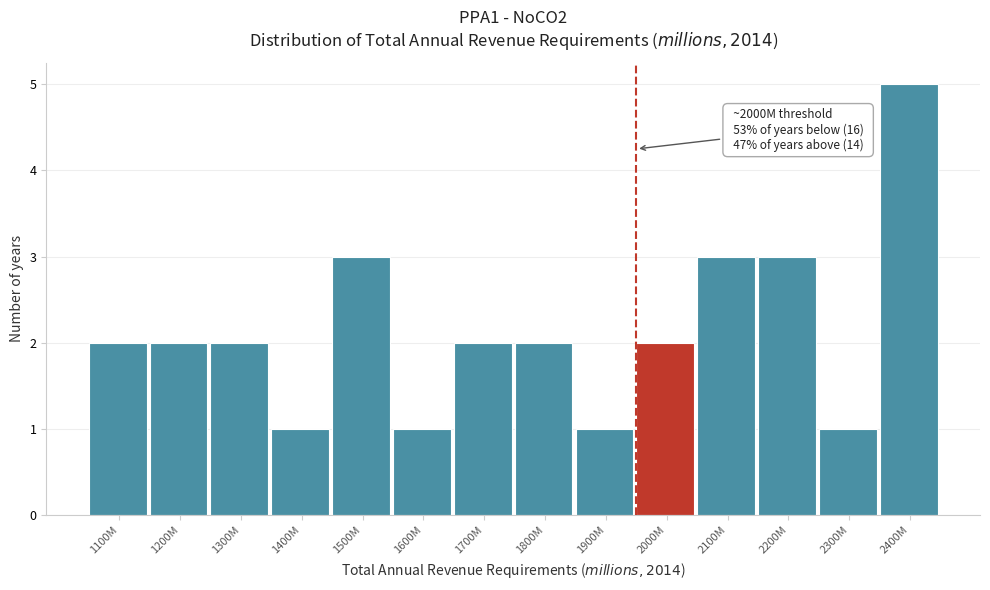

Reading right to left, extract all data points from this chart.

5	1	3	3	2	1	2	2	1	3	1	2	2	2